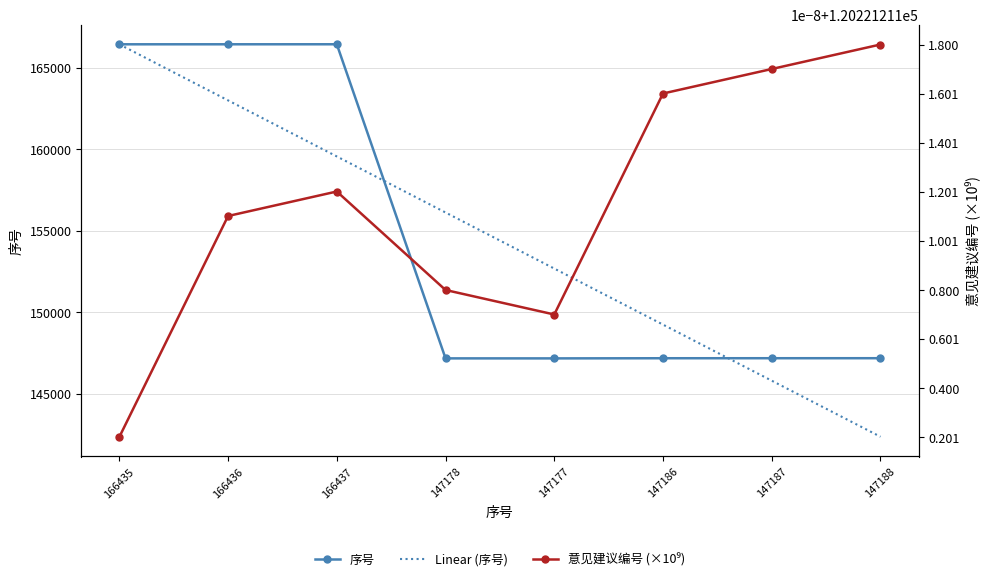

Rank the categories by 序号 value from highest to lowest.

166437, 166436, 166435, 147188, 147187, 147186, 147178, 147177